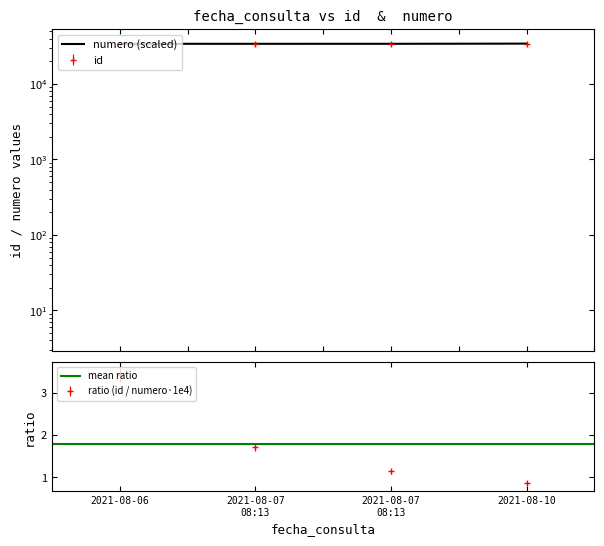

Which category has the highest value across all series?

2021-08-10